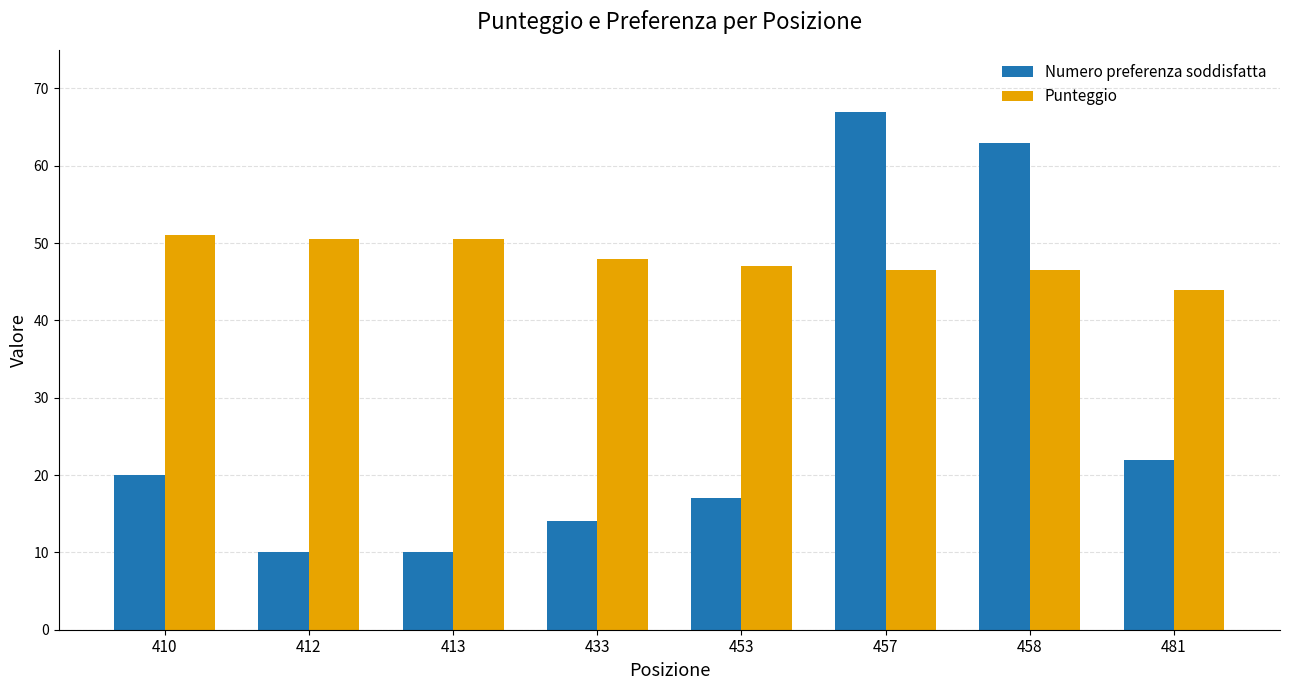

Read the Numero preferenza soddisfatta value at 453.

17.0